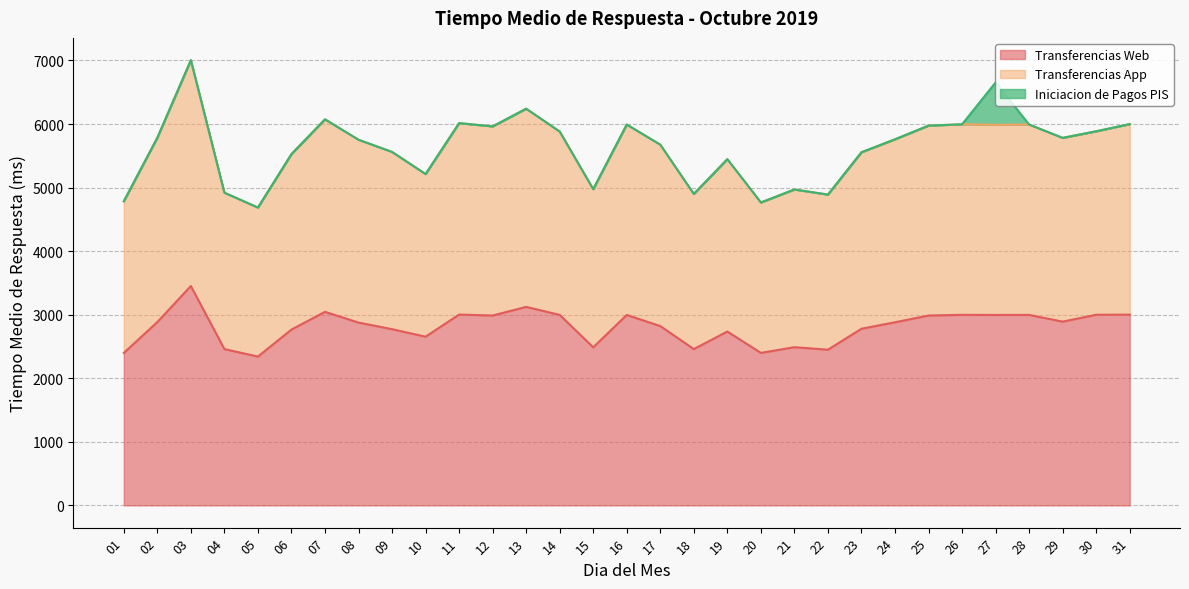

What is the maximum value for Transferencias Web?

3451